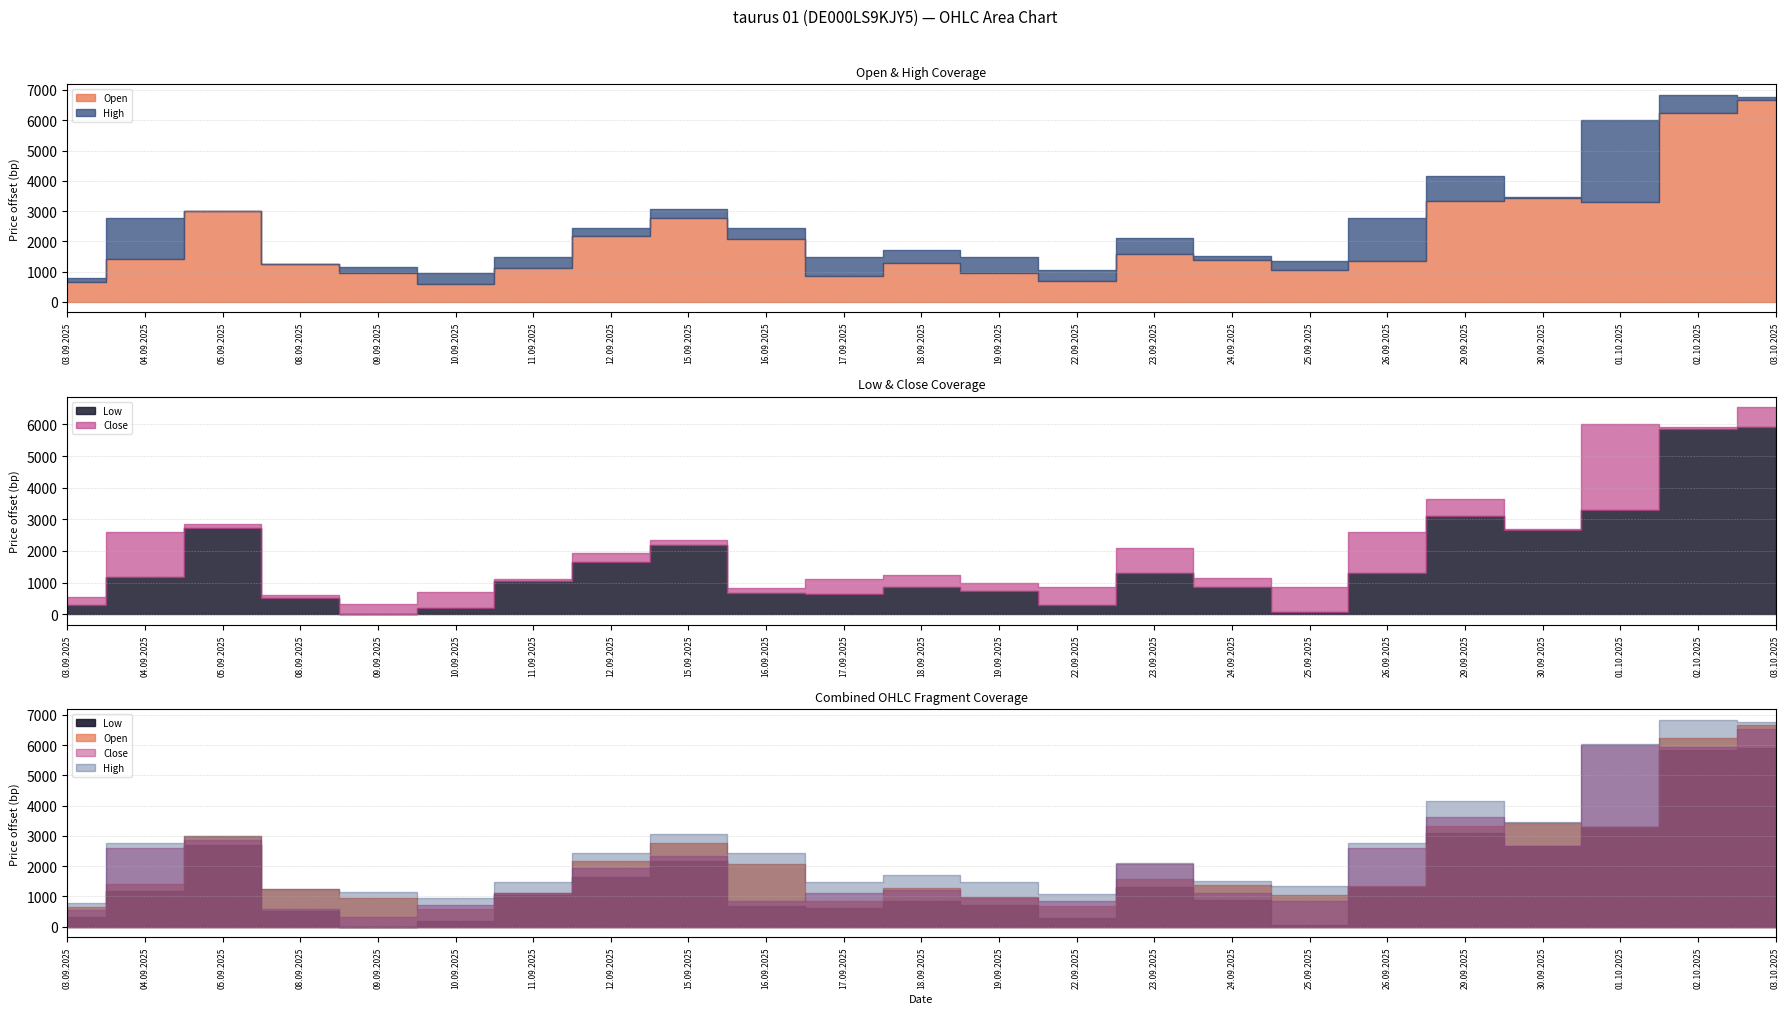

What is the difference between the Low values at 09.09.2025 and 25.09.2025?

66